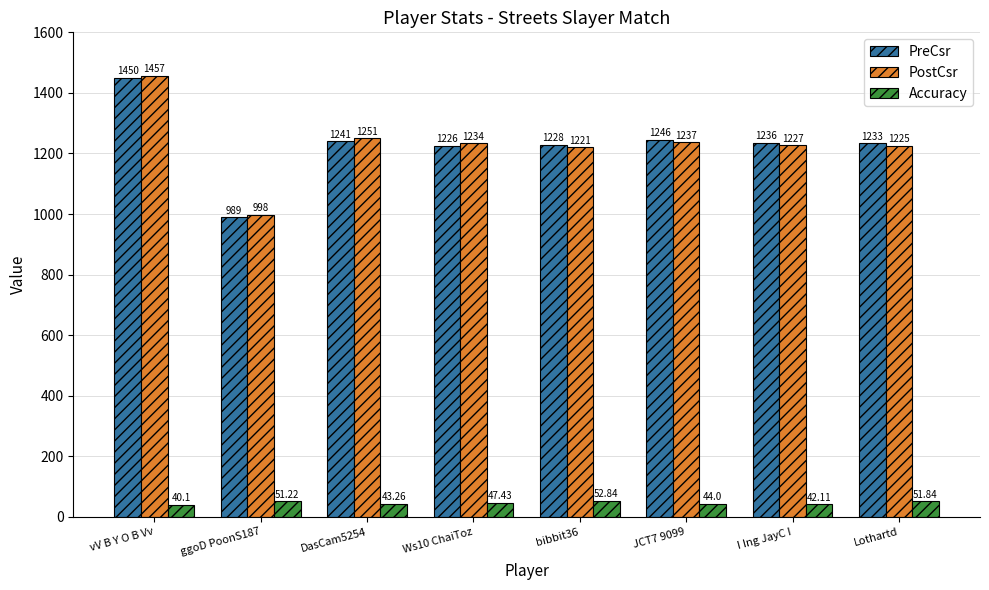

What is the difference between the Accuracy values at vV B Y O B Vv and Lothartd?

11.7